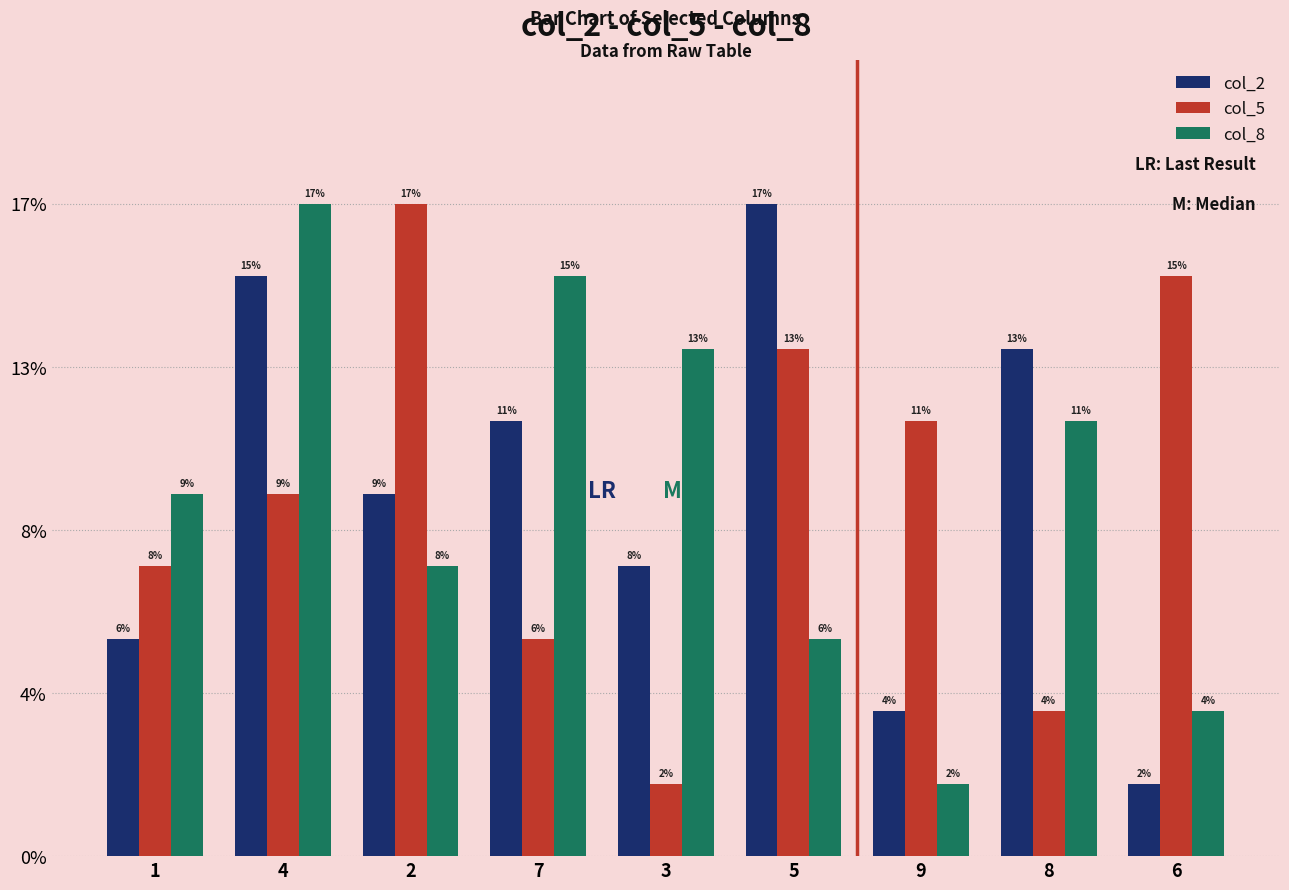

What are all the series names shown in the legend?

col_2, col_5, col_8